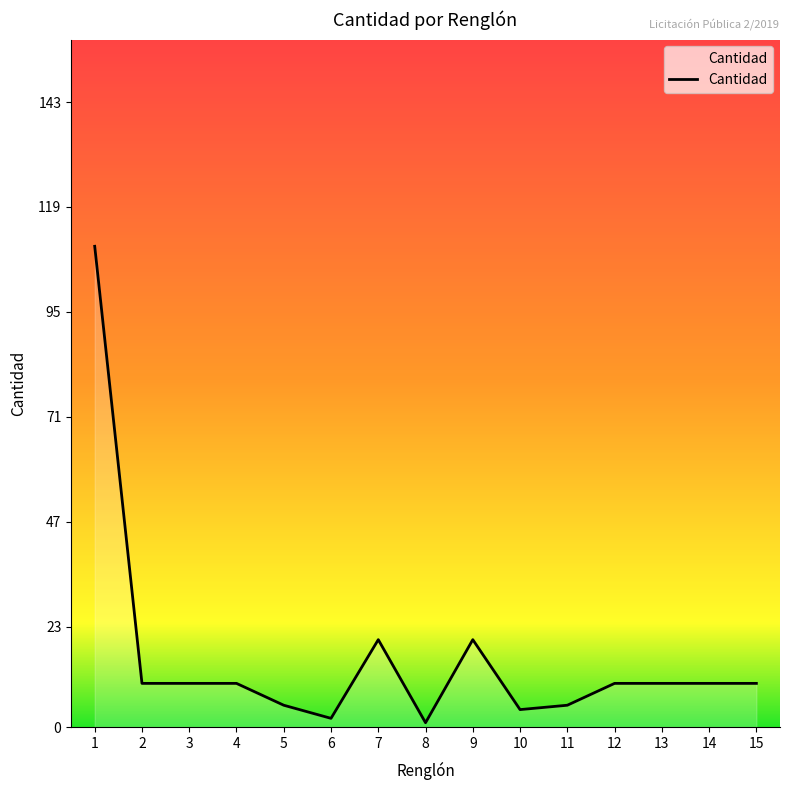

How many lines are shown in the chart?

1